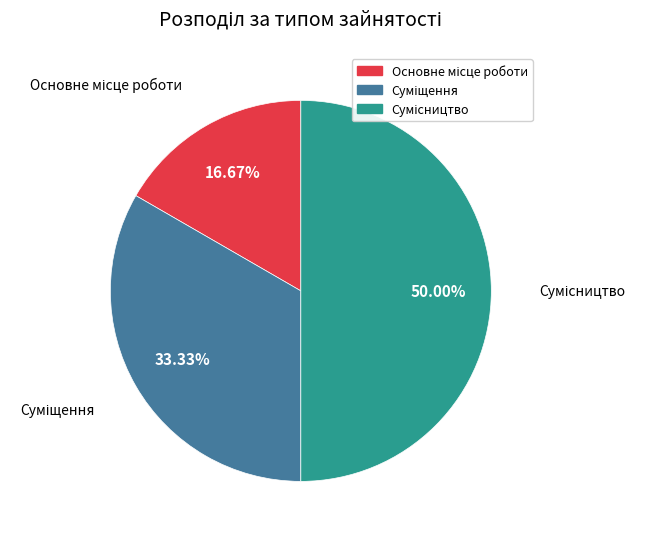

Count the number of slices in the pie.

3